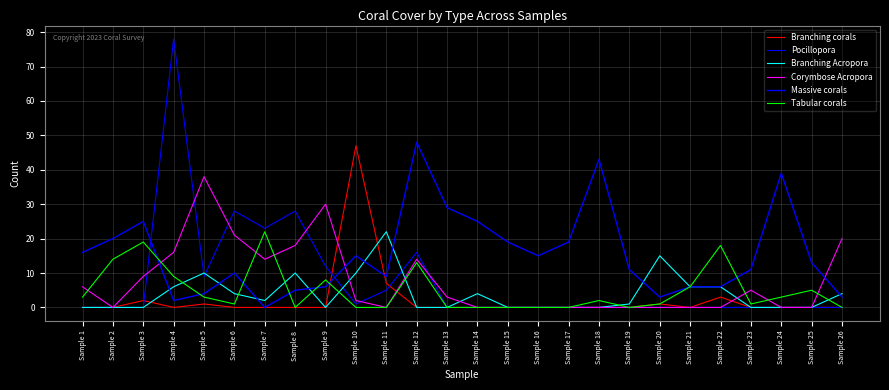

At how many categories does at least one series exceed 2?

26